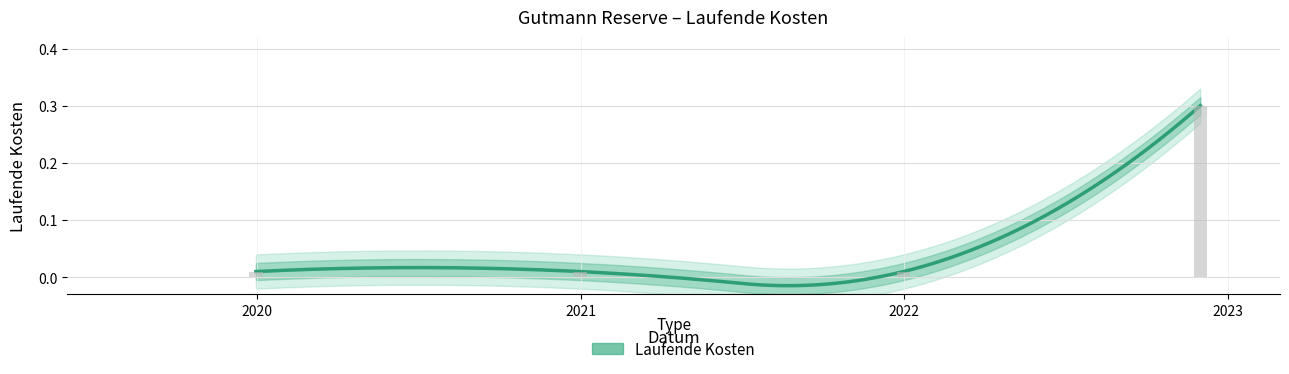

Count the number of categories in the chart.

4